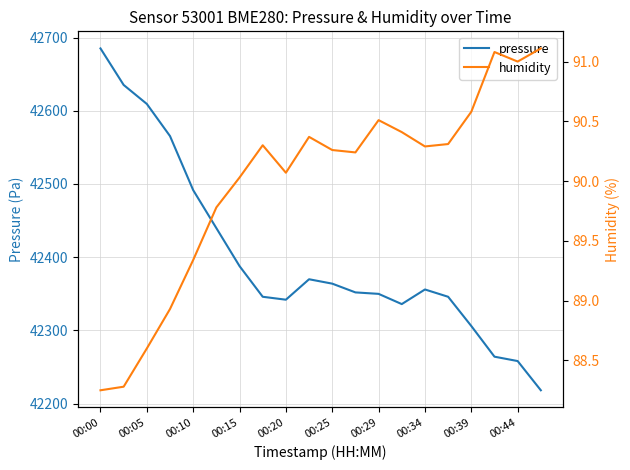

What is the value of the humidity point at the 12th from the left?

90.2